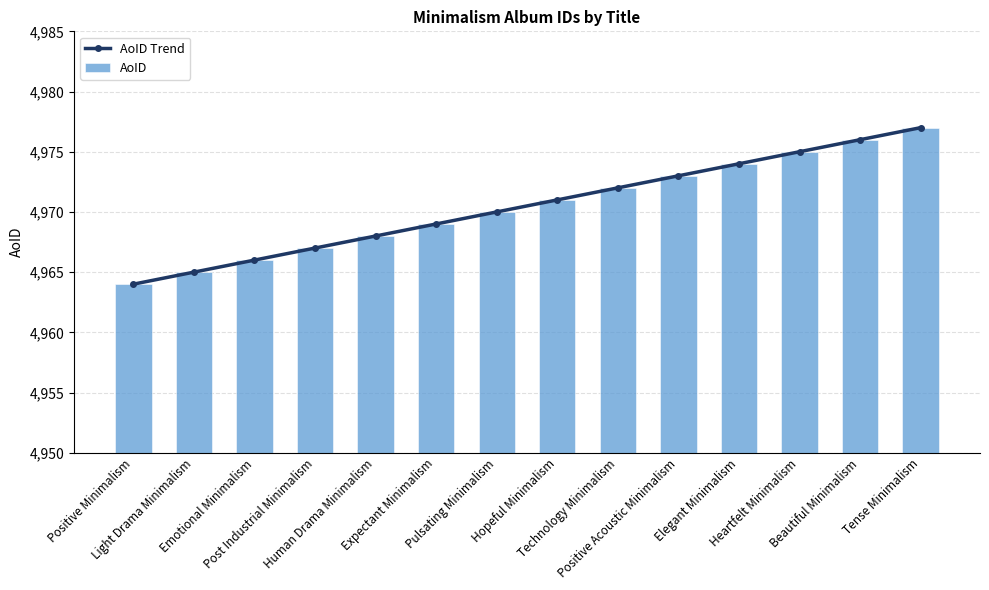

Where does the AoID series first go above 4971?

Technology Minimalism